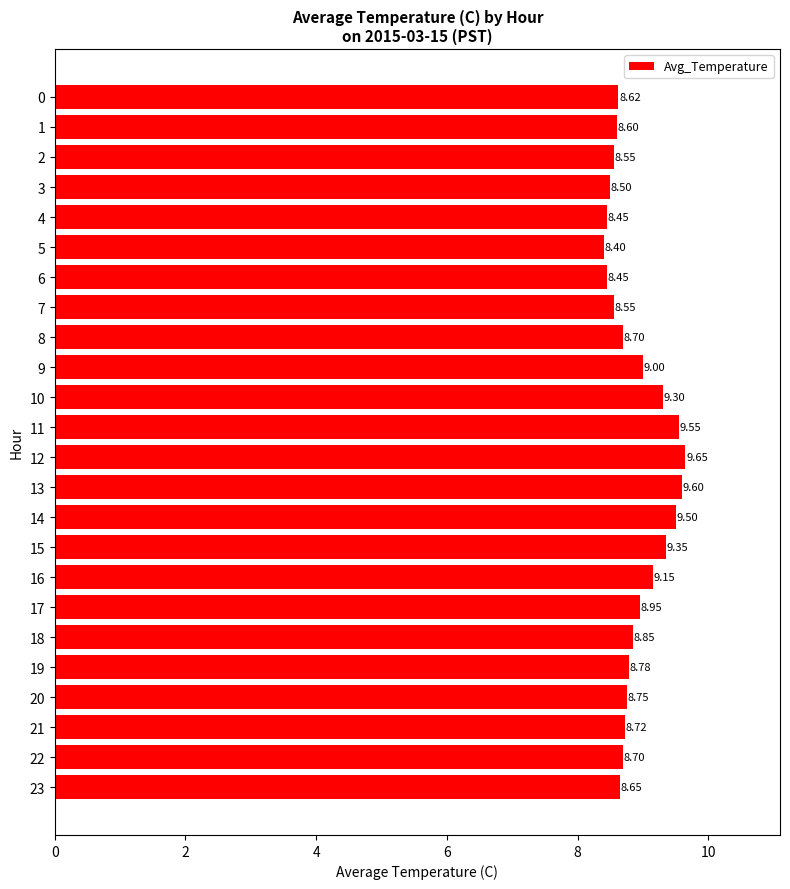

At which label is the value closest to 9?

9